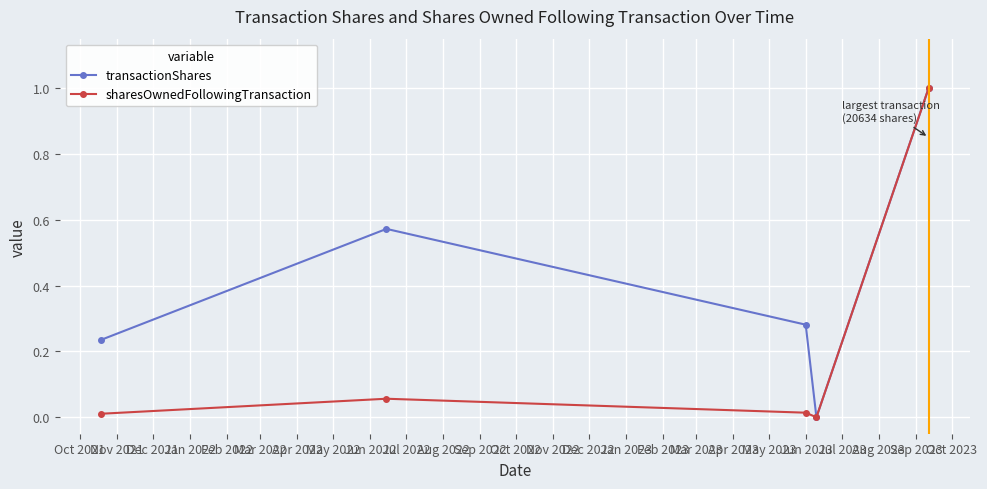

What is the highest value of the sharesOwnedFollowingTransaction series?

1.0